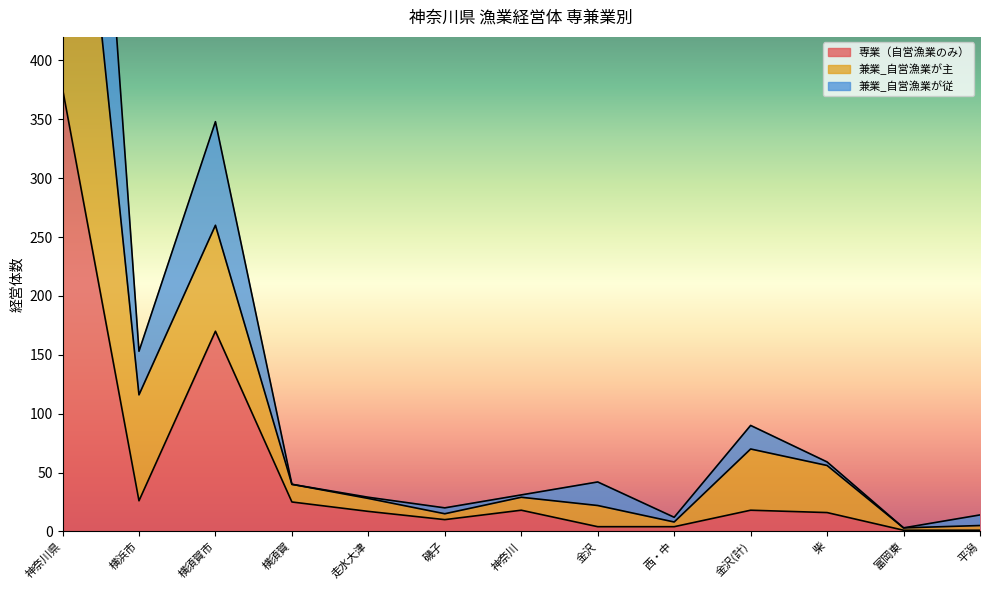

At which label is 専業（自営漁業のみ） closest to 188?

横須賀市